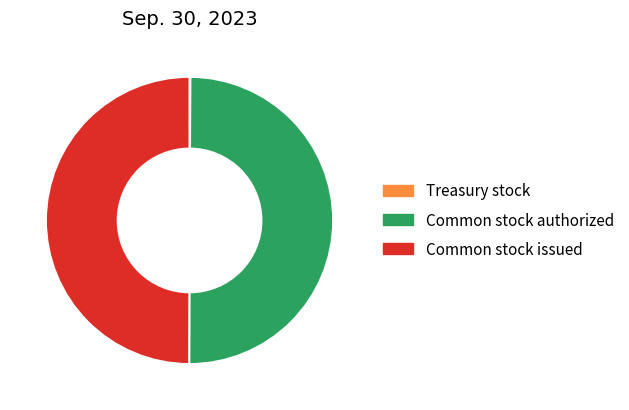

What is the ratio of the value at Common stock authorized to the value at Common stock issued?

1.0